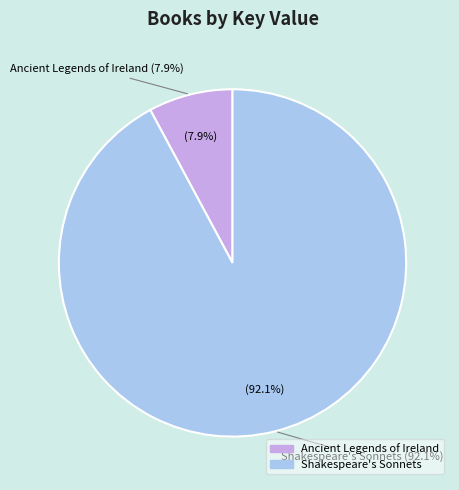

Do Ancient Legends of Ireland and Shakespeare's Sonnets together represent more than half of the pie?

Yes